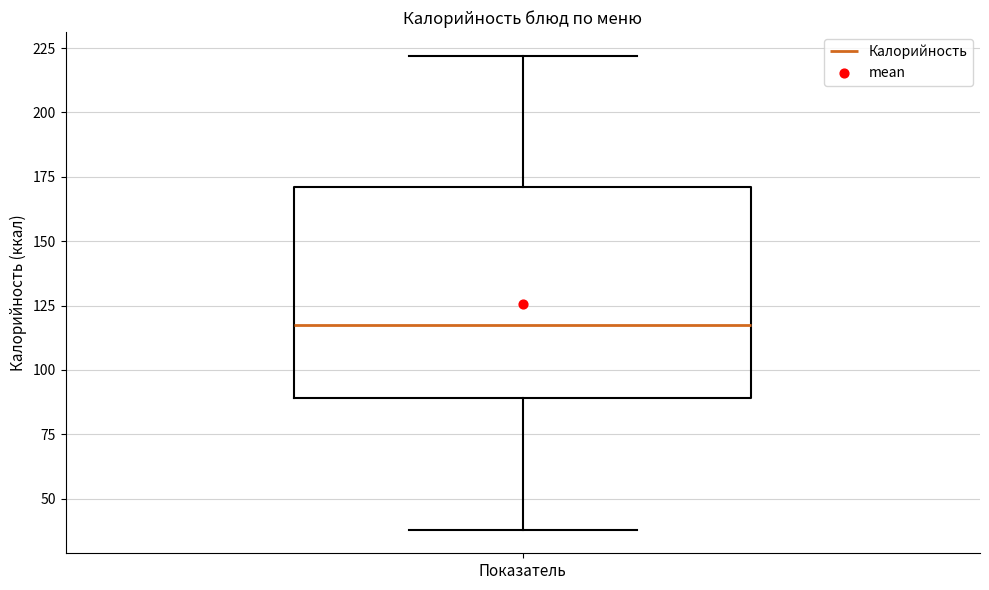

Transcribe this box plot: give where the median line is, the range the box spans, and where the two whiskers end, as read against the y-axis. The values are not printed on the chart, so give them approximately, as read against the axis.

median 115, box 90 to 170, whiskers 40 to 220